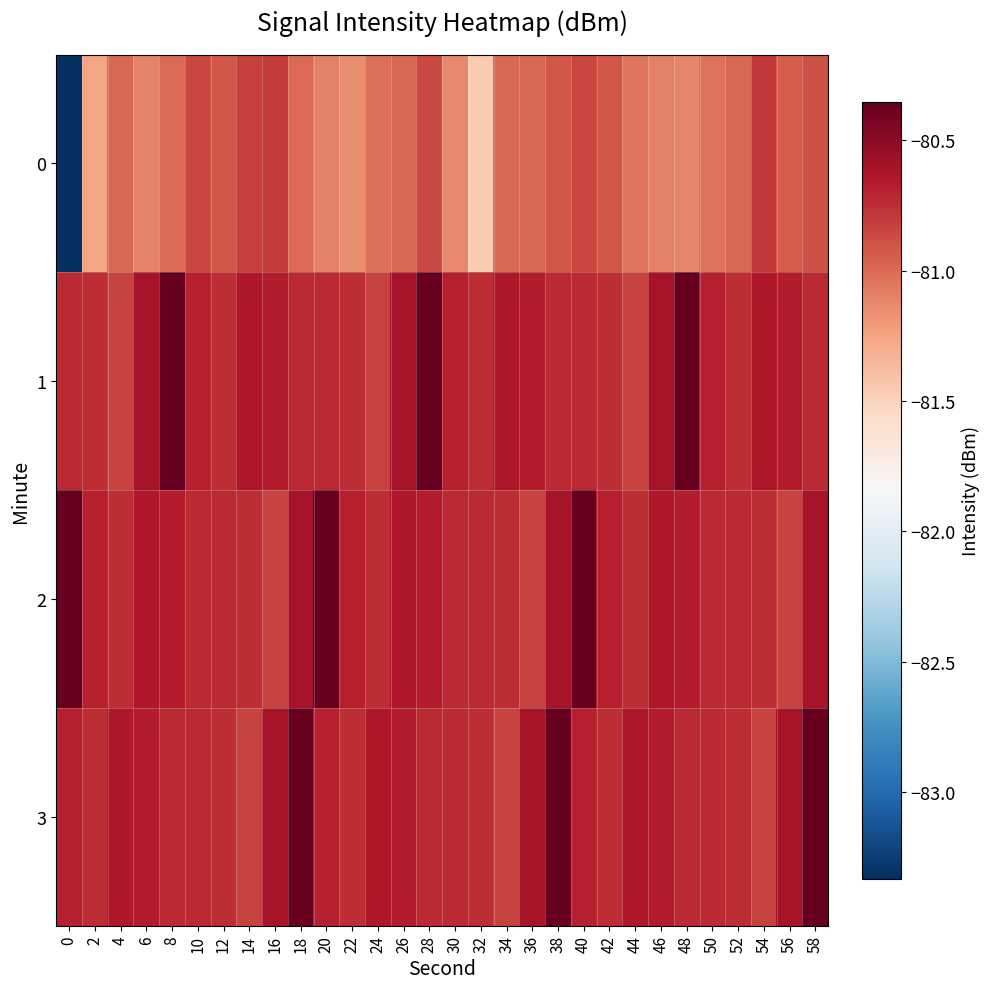

Reading left to right, extract all data points from this chart.

0: 0=-83.3	2=-81.3	4=-81.0	6=-81.1	8=-81.0	10=-80.8	12=-80.9	14=-80.8	16=-80.8	18=-81.0	20=-81.1	22=-81.2	24=-81.0	26=-81.0	28=-80.9	30=-81.1	32=-81.5	34=-81.0	36=-81.0	38=-80.9	40=-80.8	42=-80.9	44=-81.0	46=-81.1	48=-81.1	50=-81.0	52=-81.0	54=-80.8	56=-80.9	58=-80.9
1: 0=-80.7	2=-80.7	4=-80.8	6=-80.6	8=-80.4	10=-80.7	12=-80.7	14=-80.6	16=-80.7	18=-80.7	20=-80.7	22=-80.7	24=-80.8	26=-80.6	28=-80.4	30=-80.7	32=-80.7	34=-80.6	36=-80.7	38=-80.7	40=-80.7	42=-80.7	44=-80.8	46=-80.6	48=-80.4	50=-80.7	52=-80.7	54=-80.6	56=-80.7	58=-80.7
2: 0=-80.4	2=-80.7	4=-80.7	6=-80.6	8=-80.7	10=-80.7	12=-80.7	14=-80.7	16=-80.8	18=-80.6	20=-80.4	22=-80.7	24=-80.7	26=-80.6	28=-80.7	30=-80.7	32=-80.7	34=-80.7	36=-80.8	38=-80.6	40=-80.4	42=-80.7	44=-80.7	46=-80.6	48=-80.7	50=-80.7	52=-80.7	54=-80.7	56=-80.8	58=-80.6
3: 0=-80.7	2=-80.7	4=-80.6	6=-80.7	8=-80.7	10=-80.7	12=-80.7	14=-80.8	16=-80.6	18=-80.4	20=-80.7	22=-80.7	24=-80.6	26=-80.7	28=-80.7	30=-80.7	32=-80.7	34=-80.8	36=-80.6	38=-80.4	40=-80.7	42=-80.7	44=-80.6	46=-80.7	48=-80.7	50=-80.7	52=-80.7	54=-80.8	56=-80.6	58=-80.4